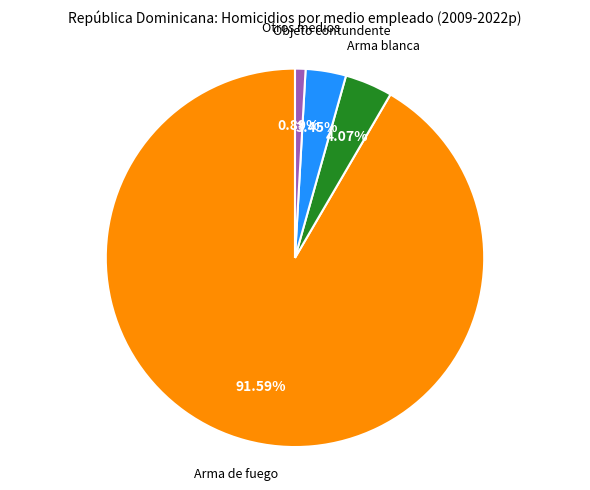

Is there a majority slice in this chart?

Yes